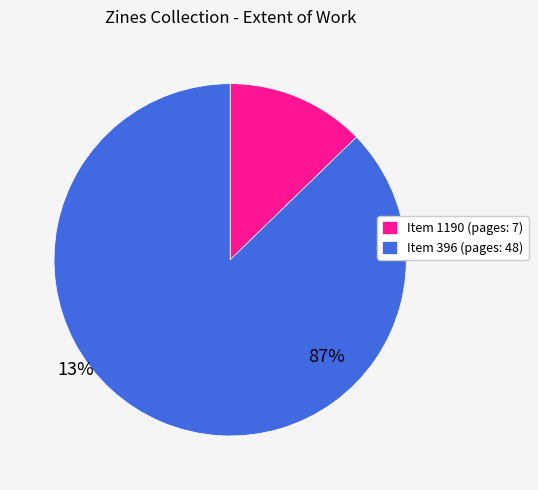

What is the smallest slice in the pie chart?

Item 1190 (pages: 7)